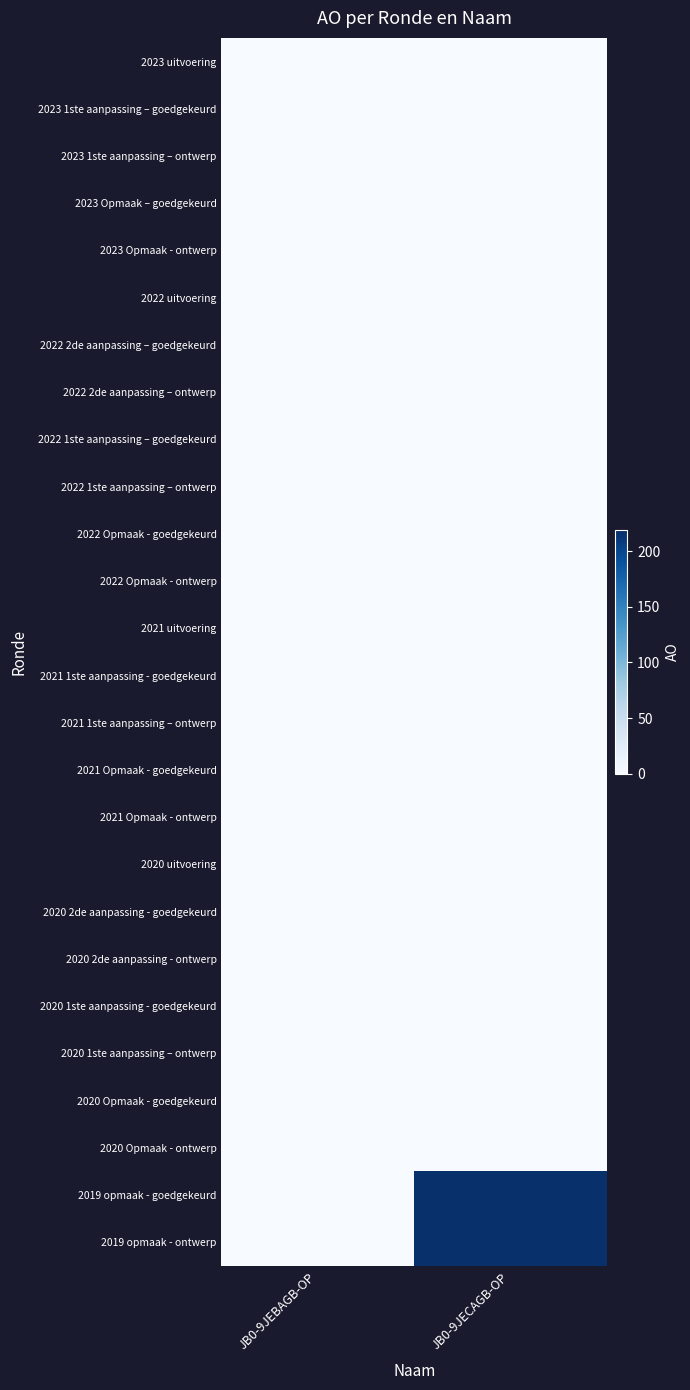

At JB0-9JECAGB-OP, list the series in order from largest to smallest.

2019 opmaak - goedgekeurd, 2019 opmaak - ontwerp, 2023 uitvoering, 2023 1ste aanpassing – goedgekeurd, 2023 1ste aanpassing – ontwerp, 2023 Opmaak – goedgekeurd, 2023 Opmaak - ontwerp, 2022 uitvoering, 2022 2de aanpassing – goedgekeurd, 2022 2de aanpassing – ontwerp, 2022 1ste aanpassing – goedgekeurd, 2022 1ste aanpassing – ontwerp, 2022 Opmaak - goedgekeurd, 2022 Opmaak - ontwerp, 2021 uitvoering, 2021 1ste aanpassing - goedgekeurd, 2021 1ste aanpassing – ontwerp, 2021 Opmaak - goedgekeurd, 2021 Opmaak - ontwerp, 2020 uitvoering, 2020 2de aanpassing - goedgekeurd, 2020 2de aanpassing - ontwerp, 2020 1ste aanpassing - goedgekeurd, 2020 1ste aanpassing – ontwerp, 2020 Opmaak - goedgekeurd, 2020 Opmaak - ontwerp